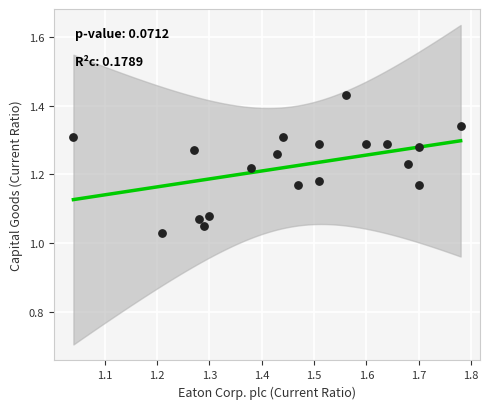

What is the range of Y values (max minus min)?

0.4